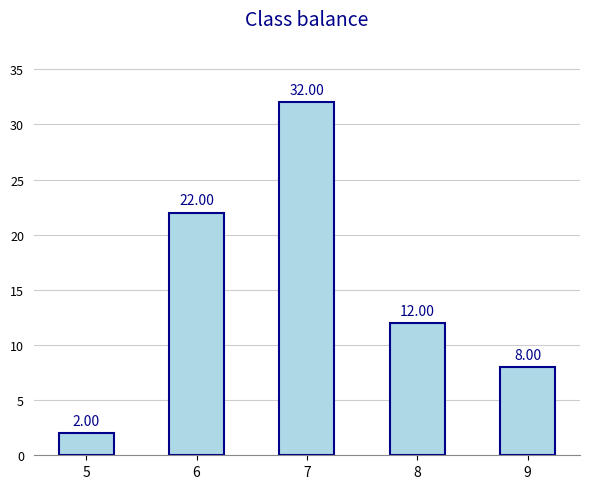

The chart shows a value of 2 at 5. True or false?

True